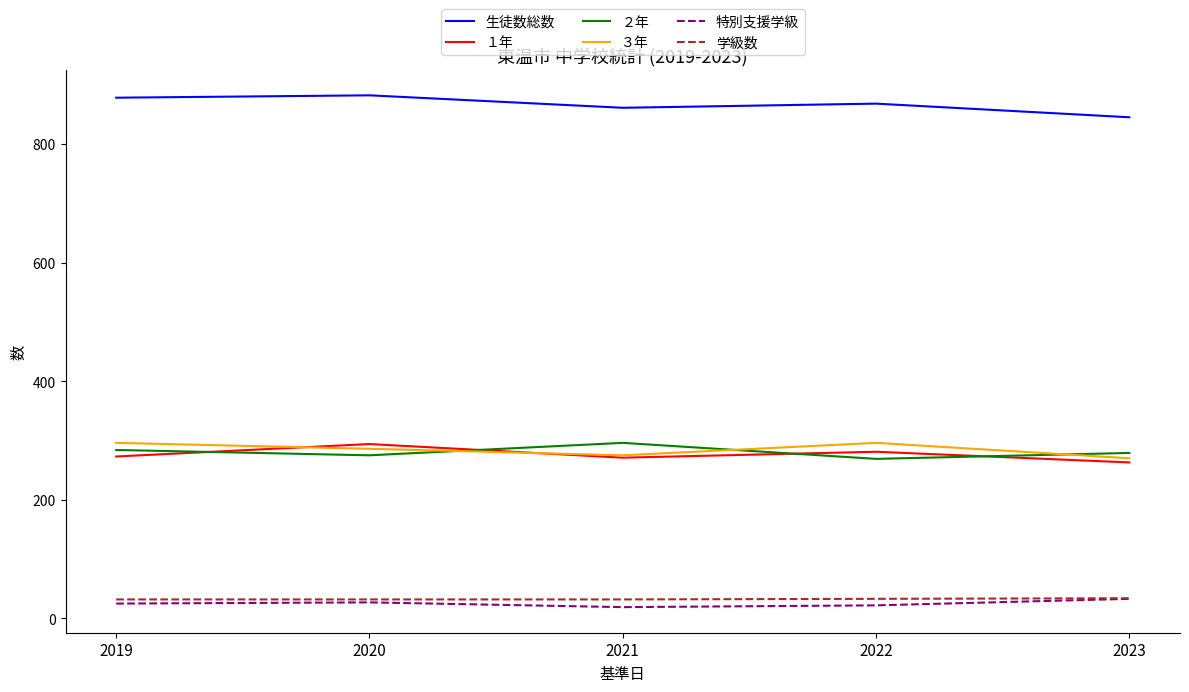

How many lines are shown in the chart?

6